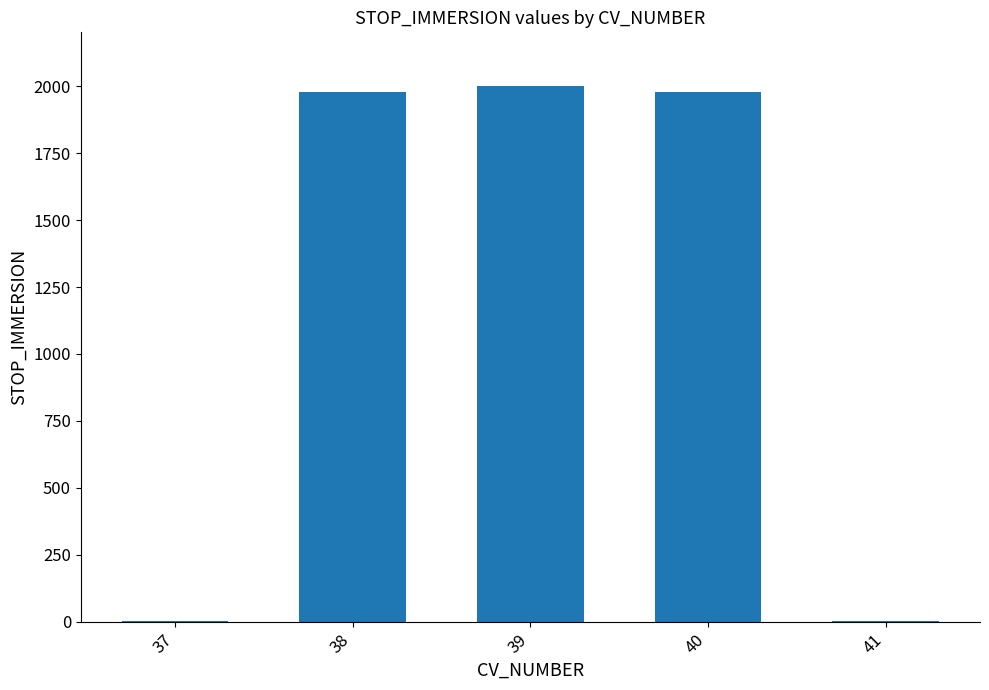

Read the value at 41.

2.1